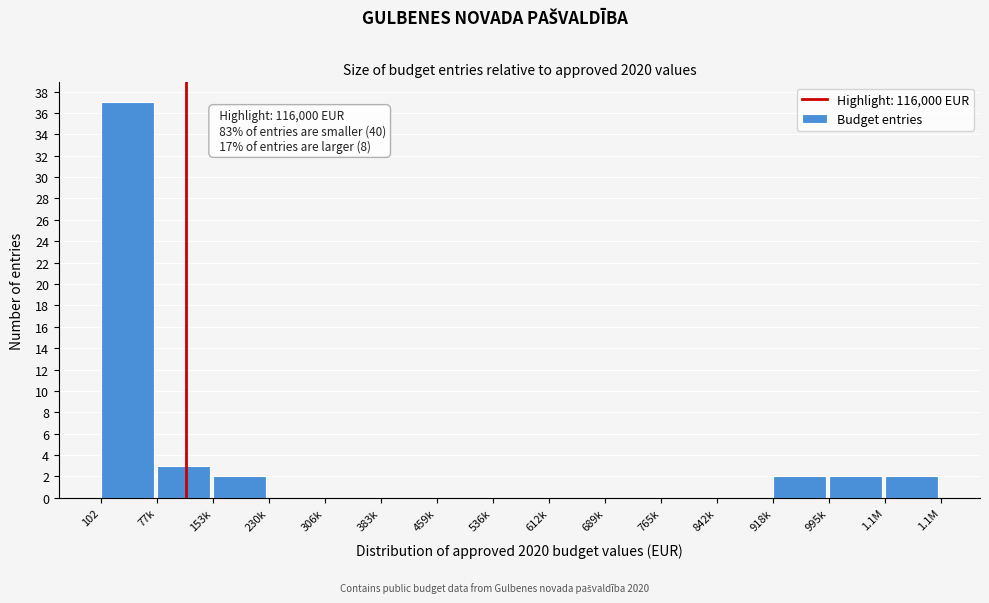

Reading left to right, what are all the values shown in this chart?

102=37	77k=3	153k=2	230k=0	306k=0	383k=0	459k=0	536k=0	612k=0	689k=0	765k=0	842k=0	918k=2	995k=2	1.1M=2